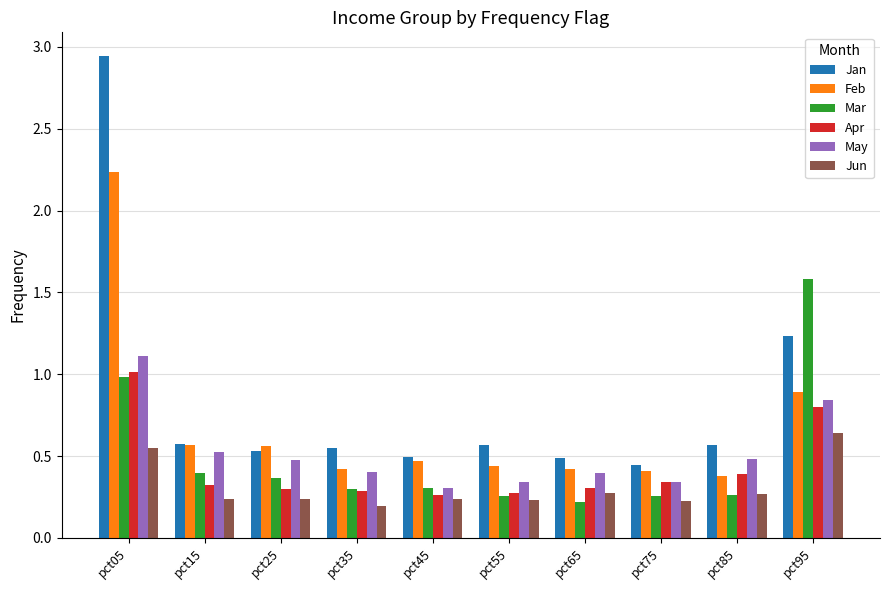

At how many categories does at least one series exceed 1?

2